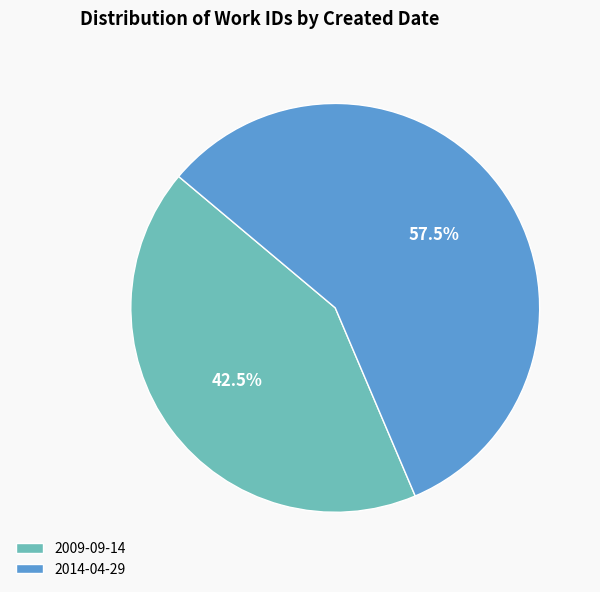

To the nearest percent, what is the difference between the largest and smallest slice percentages?

15%